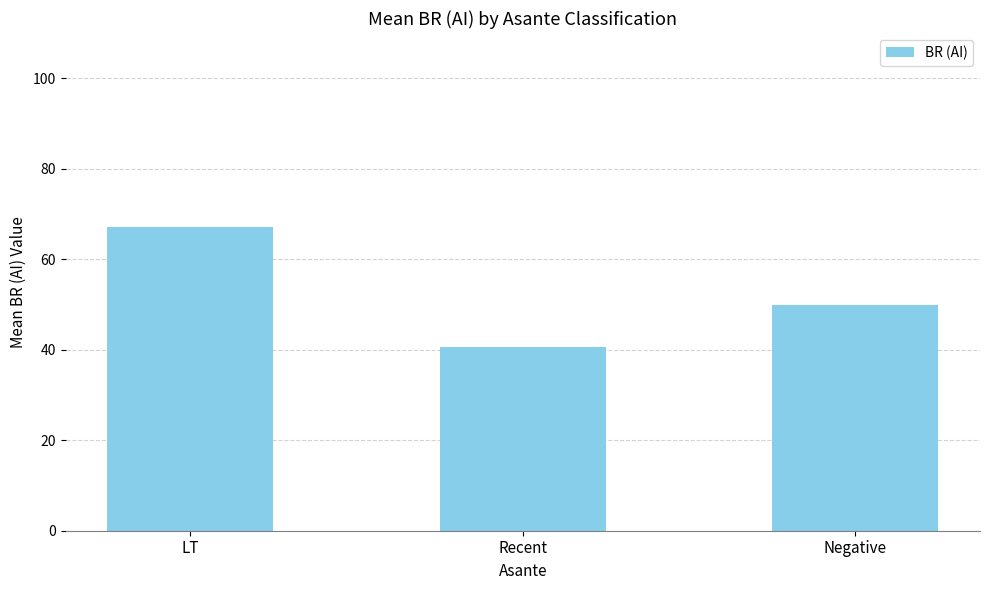

Which category has the lowest value across all series?

Recent